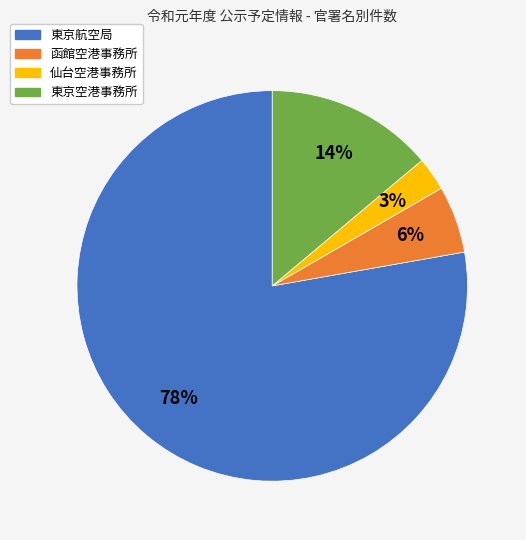

What is the majority slice?

東京航空局